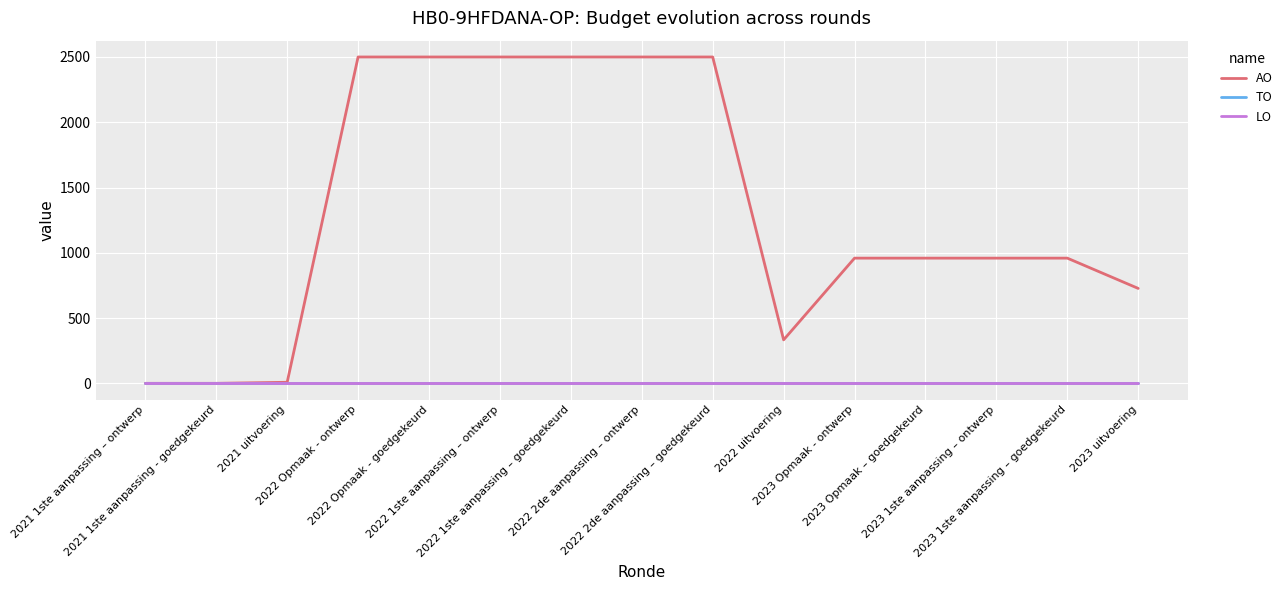

Is this an area chart (filled region under the line)?

No